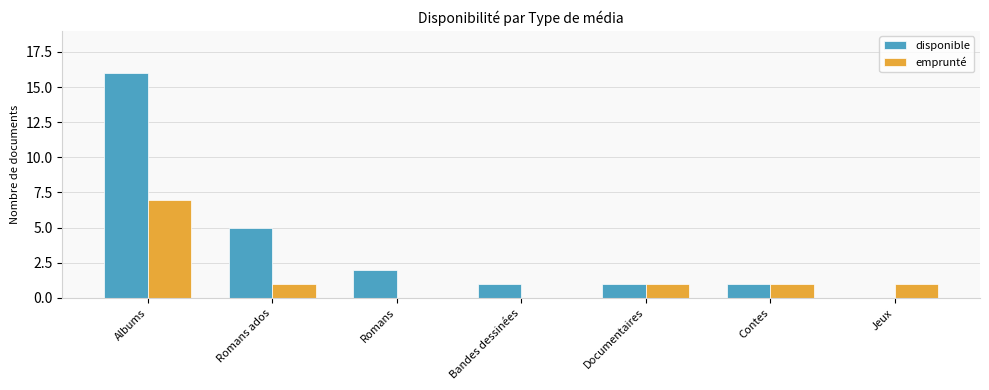

At which category is the sum across all series the highest?

Albums